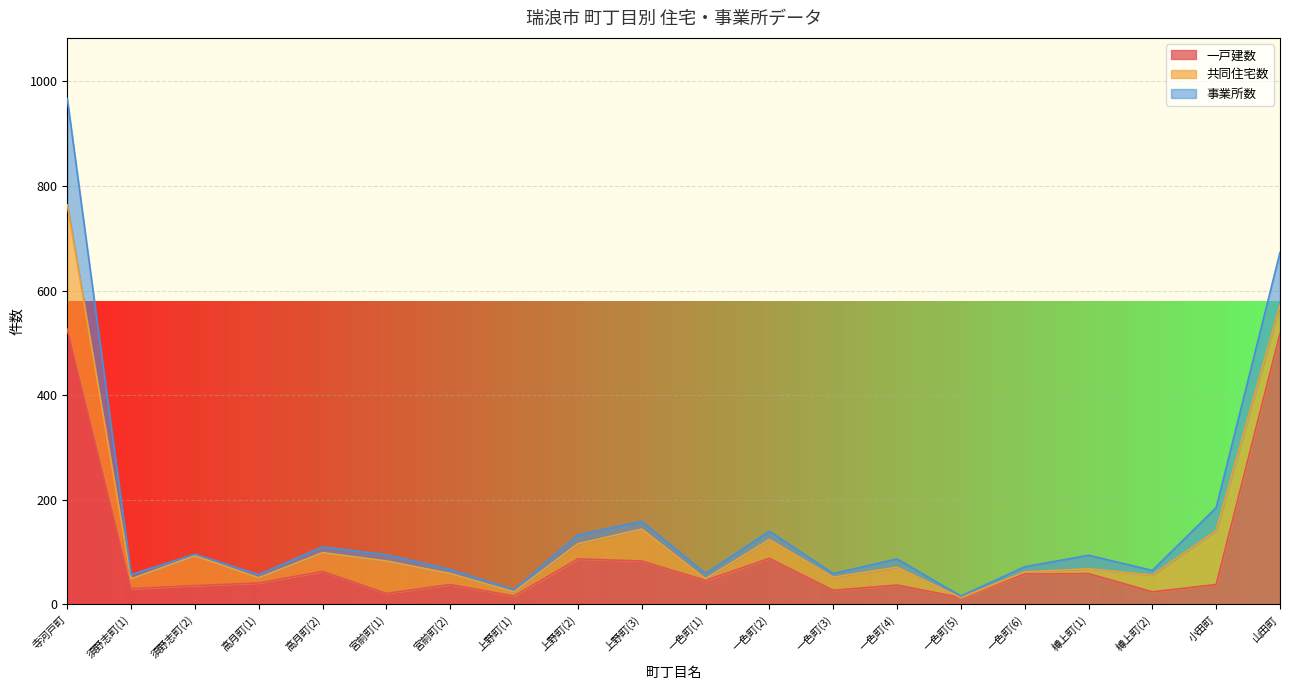

How many times do 一戸建数 and 共同住宅数 cross each other?

6